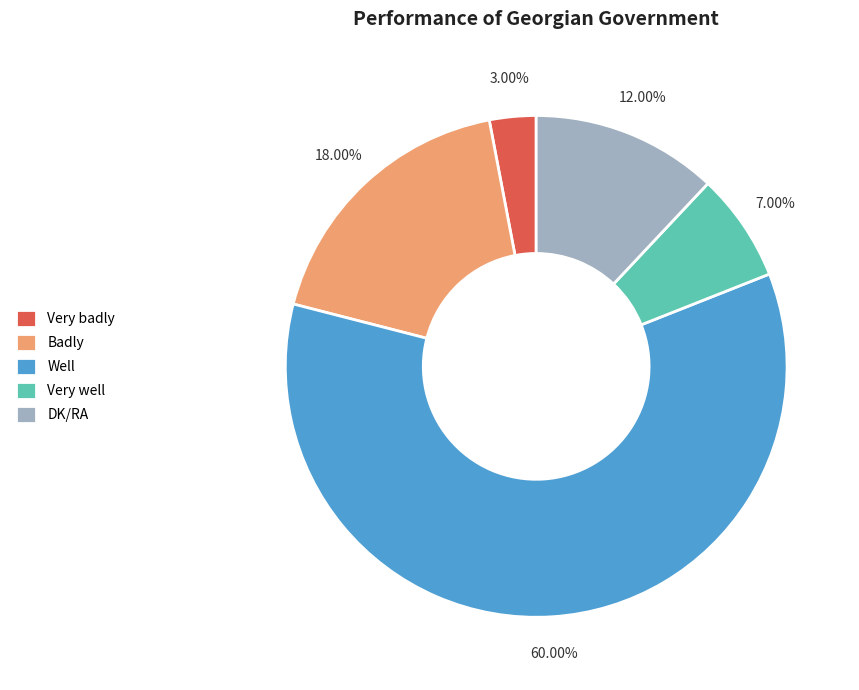

To the nearest percent, what is the average slice percentage?

20%